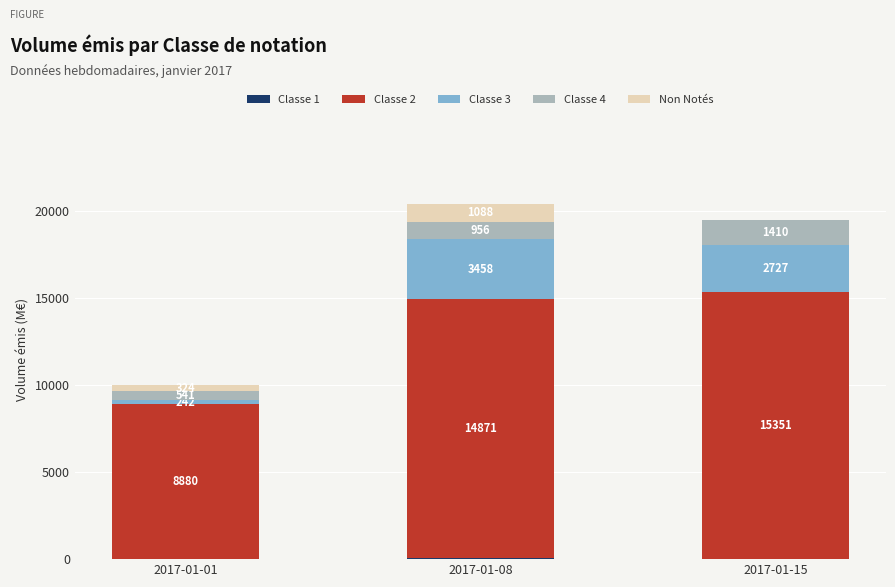

At which category is the sum across all series the highest?

2017-01-08